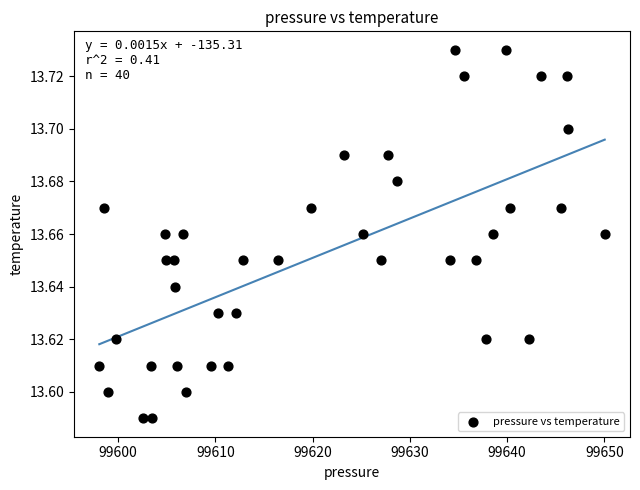

What is the range of X values (max minus min)?

52.0